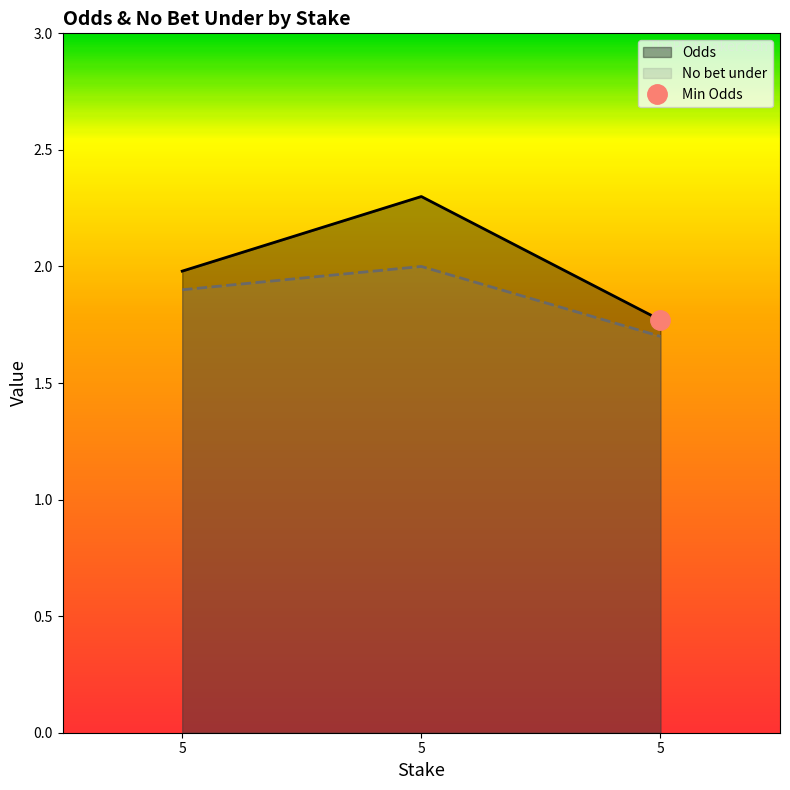

Reading left to right, transcribe all the data shown in this chart.

Odds: 2.0	2.3	1.8
No bet under: 1.9	2.0	1.7